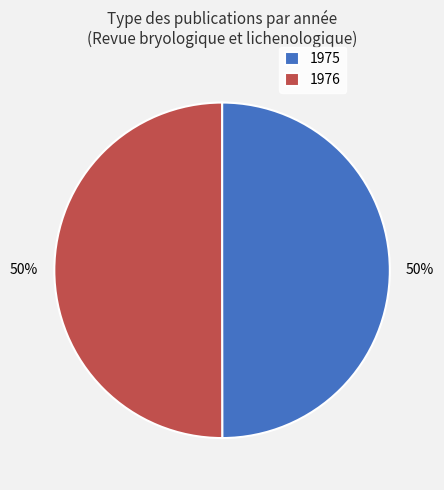

To the nearest percent, what percentage of the pie is 1976?

50%